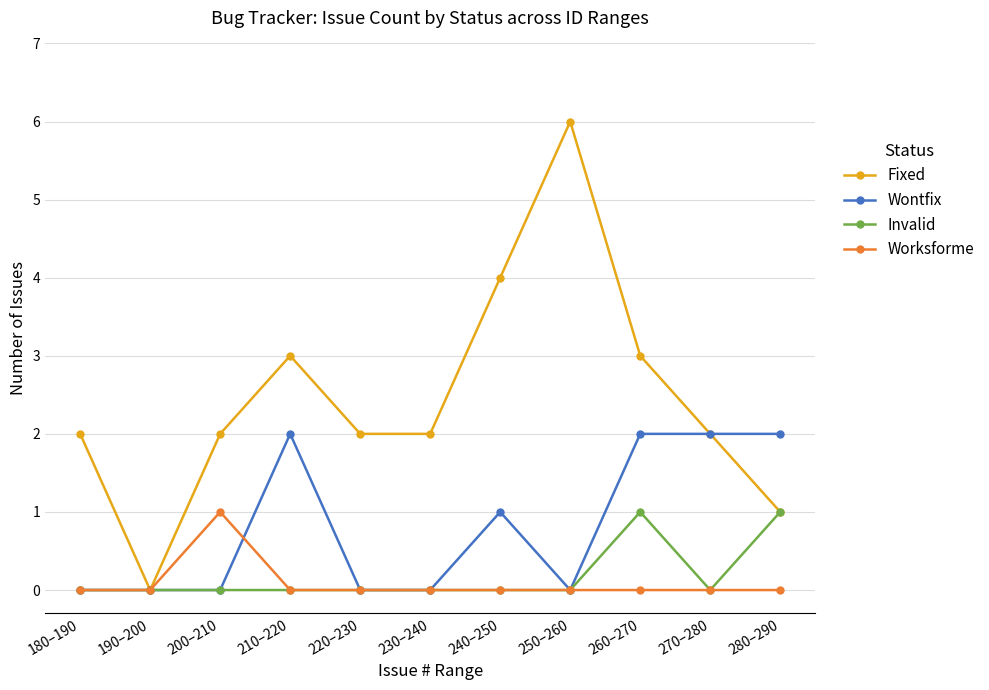

What position from the right is 210–220?

8